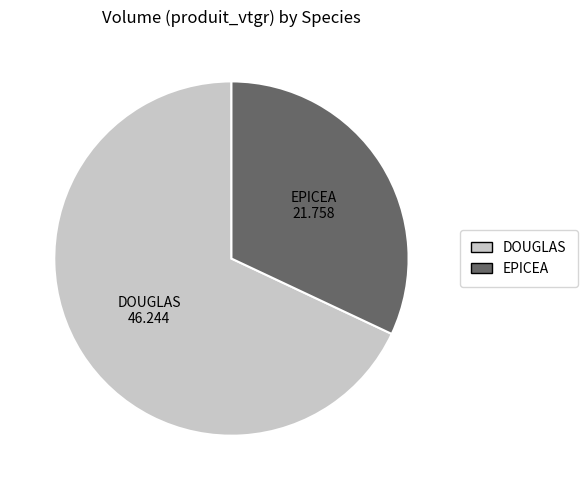

Is there a majority slice in this chart?

Yes